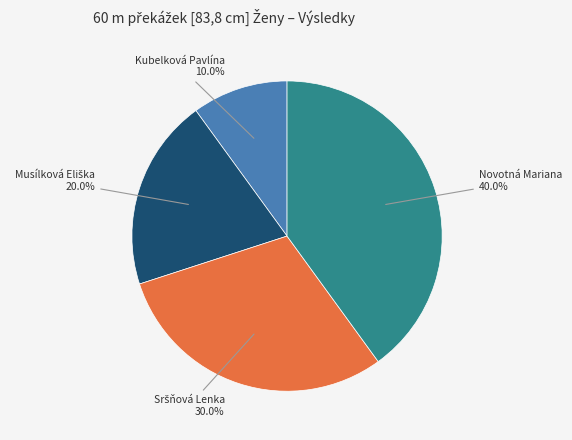

Is there a majority slice in this chart?

No